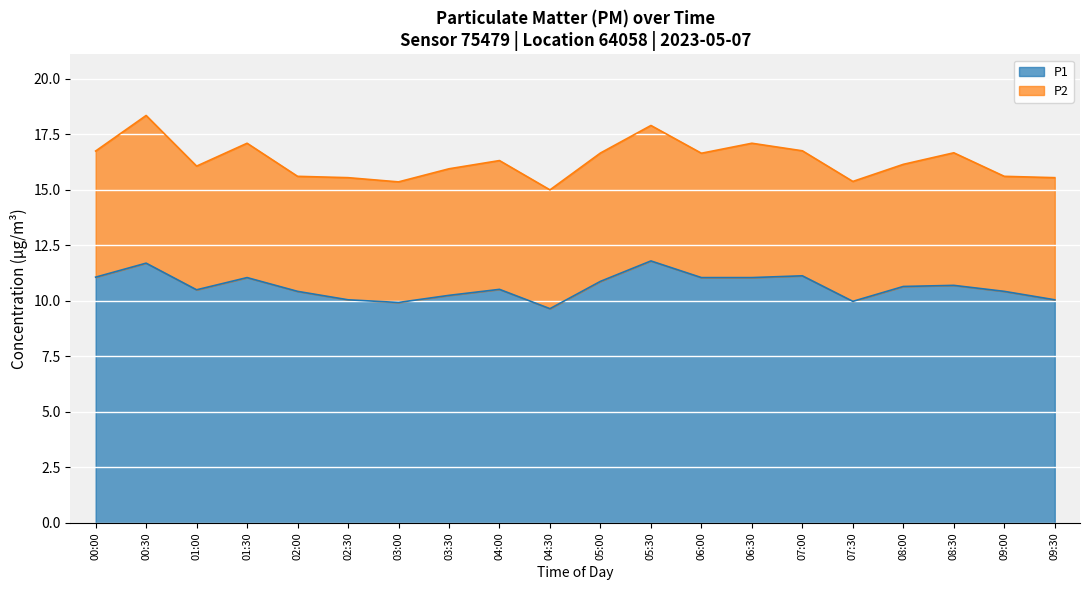

How many interior local valleys (lower than both neighbors) does the data have?

4